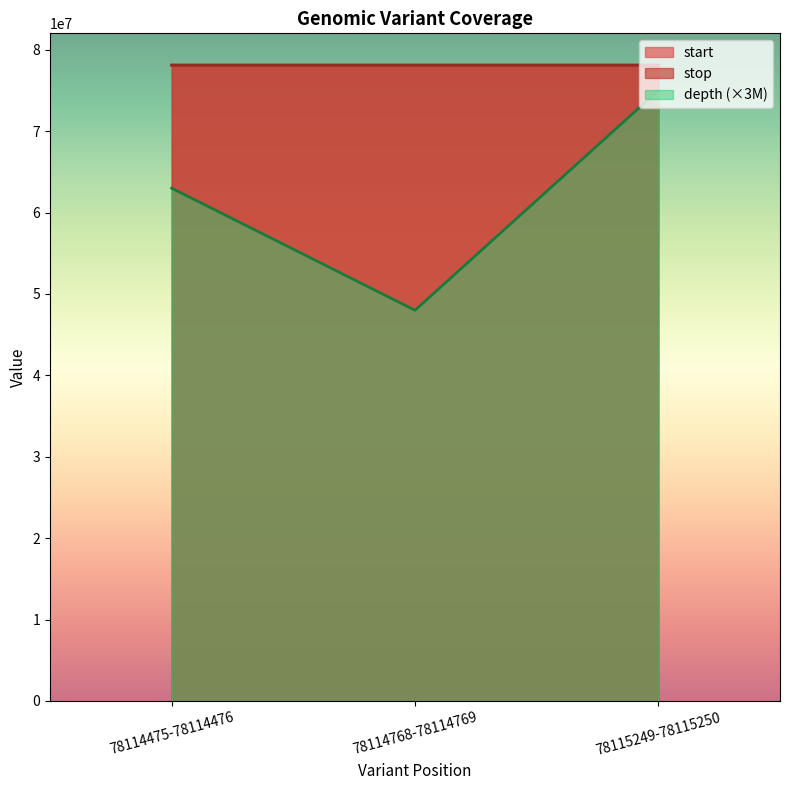

Which series changed the most between 78114768-78114769 and 78115249-78115250?

depth (×3M)